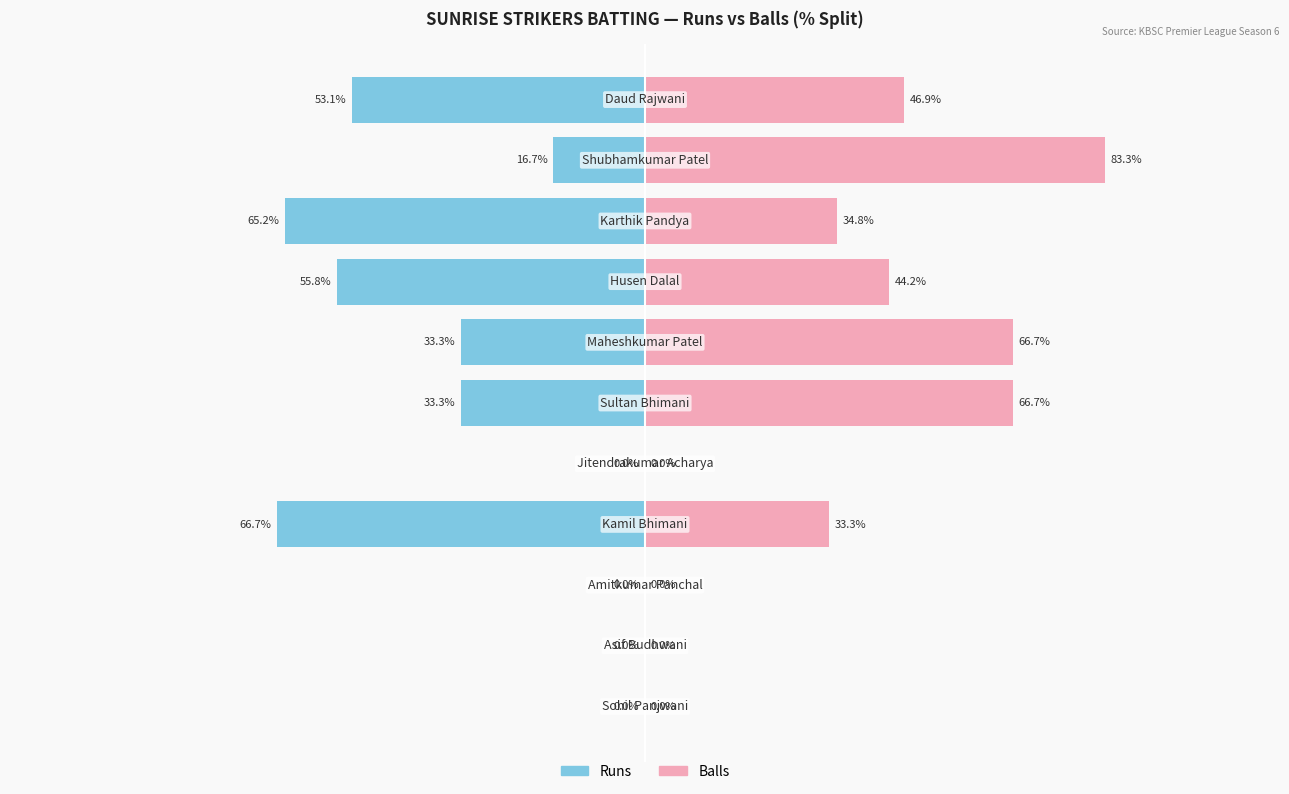

List the series in order of their overall mean, lowest first.

Runs, Balls